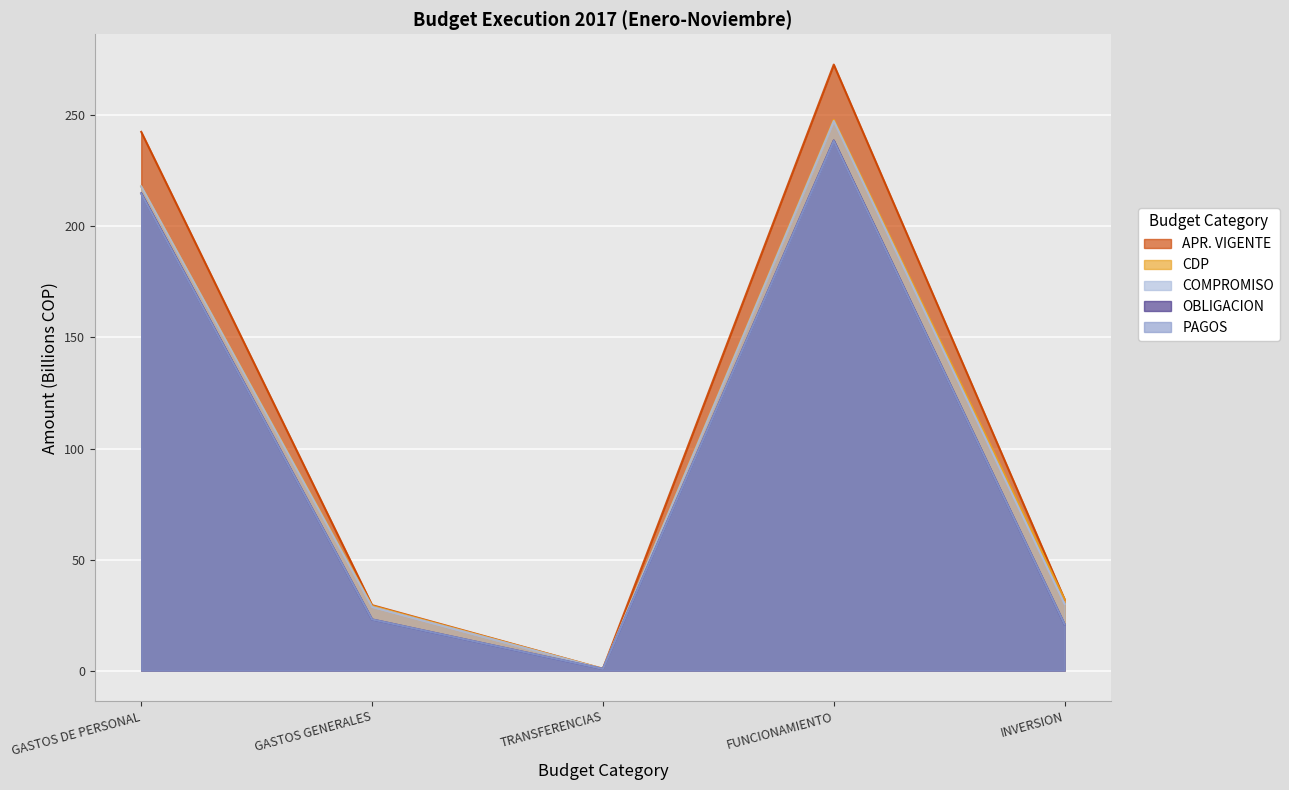

The APR. VIGENTE series shows 29.5 at GASTOS GENERALES. True or false?

True